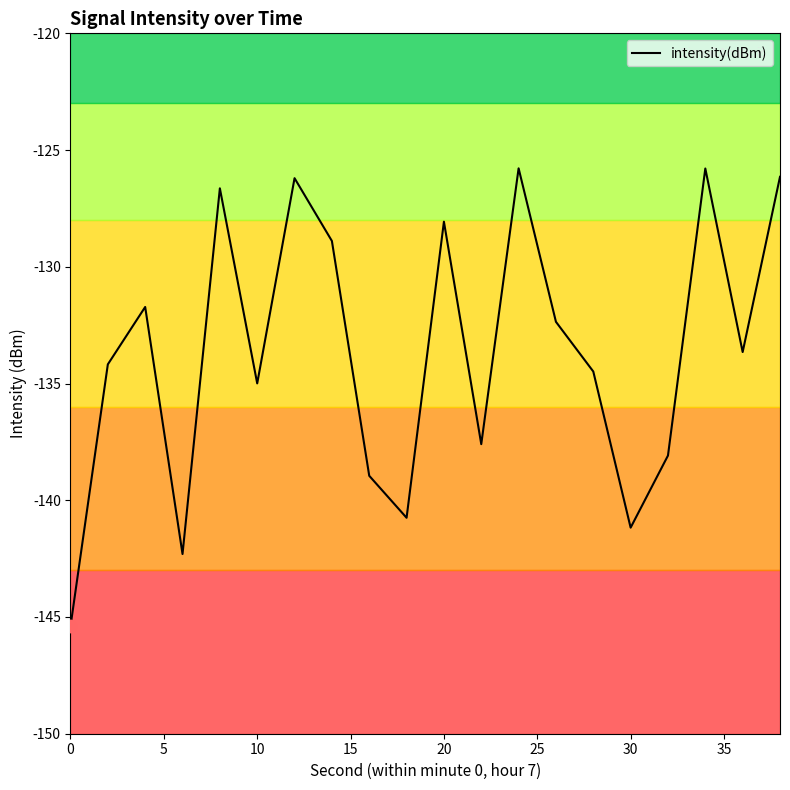

What is the maximum value shown in the chart?

-125.8